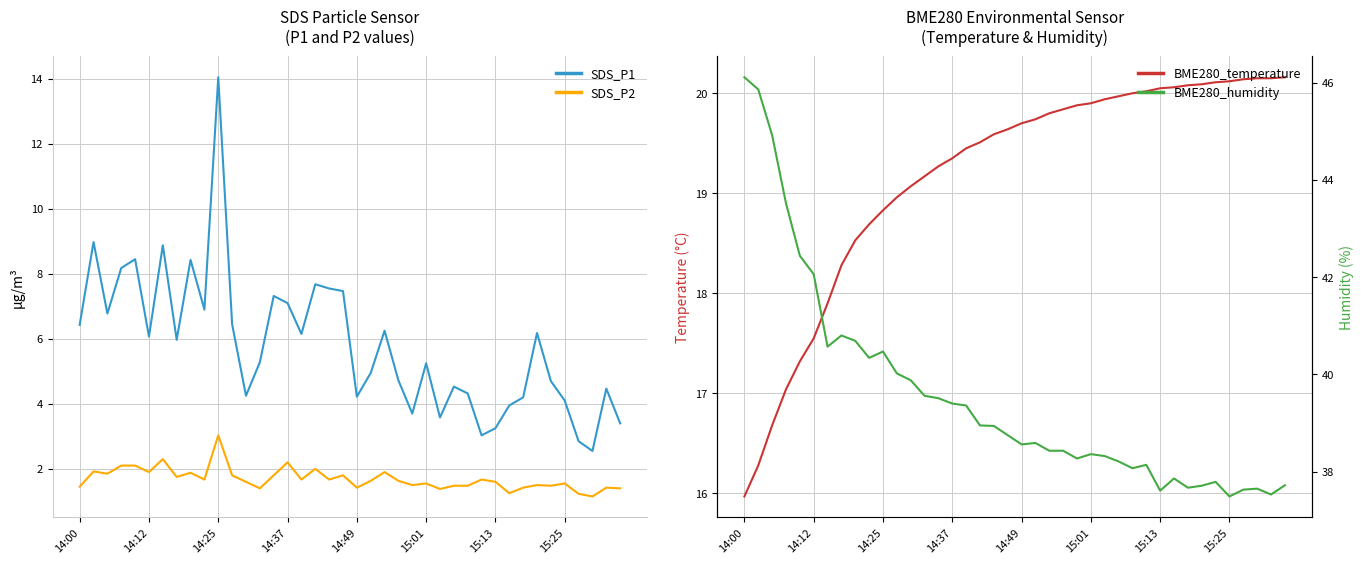

True or false: SDS_P1 and SDS_P2 intersect in this chart.

False